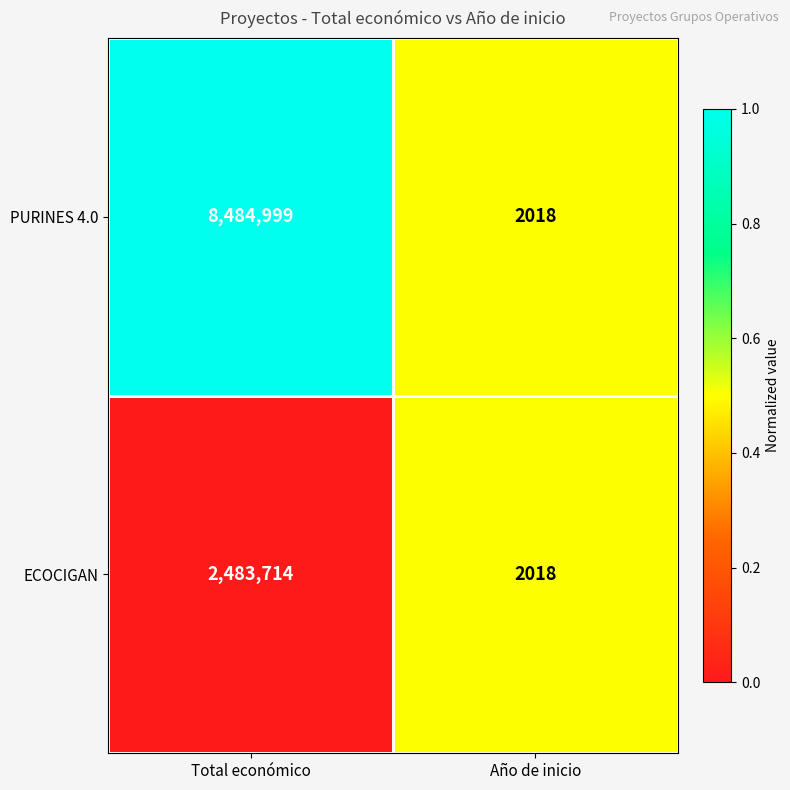

Reading left to right, what are all the values shown in this chart?

PURINES 4.0: 8484999	2018
ECOCIGAN: 2483714	2018